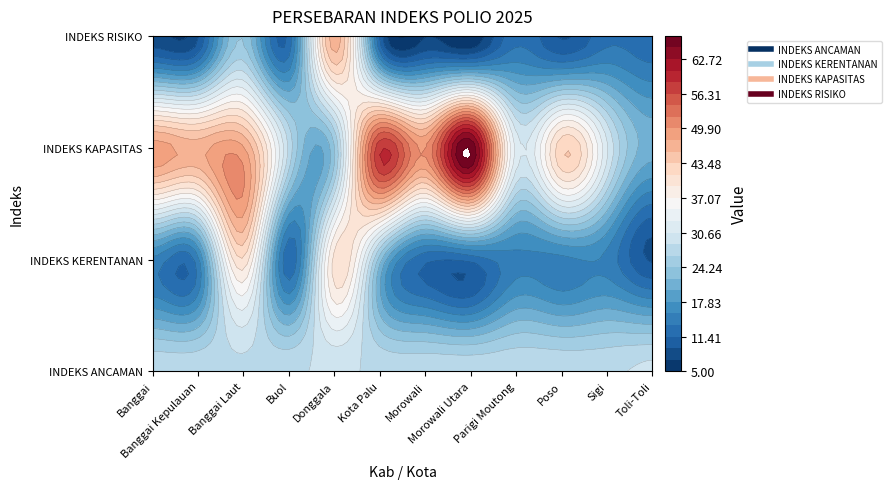

What is the difference between the maximum and minimum values in the INDEKS RISIKO series?

42